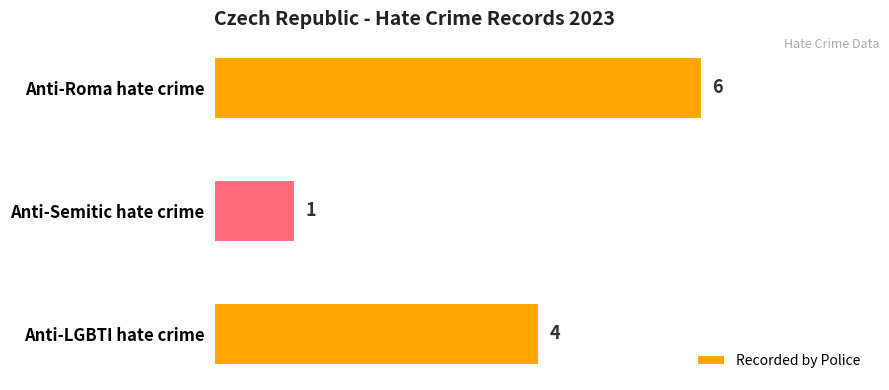

The value at Anti-Semitic hate crime is 1. True or false?

True